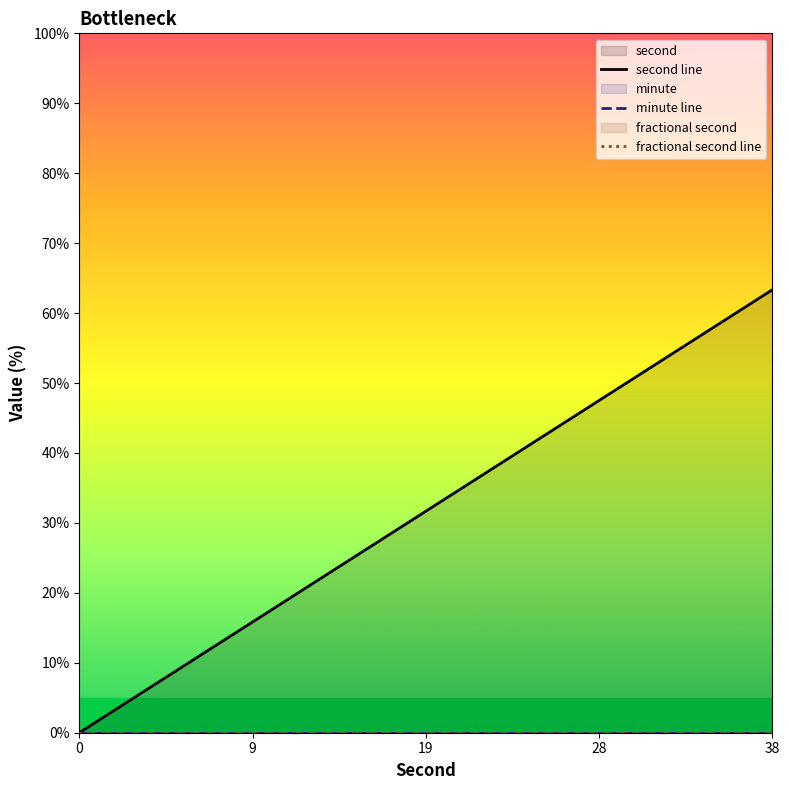

True or false: fractional second line has more than 2 points higher than both neighbors.

False